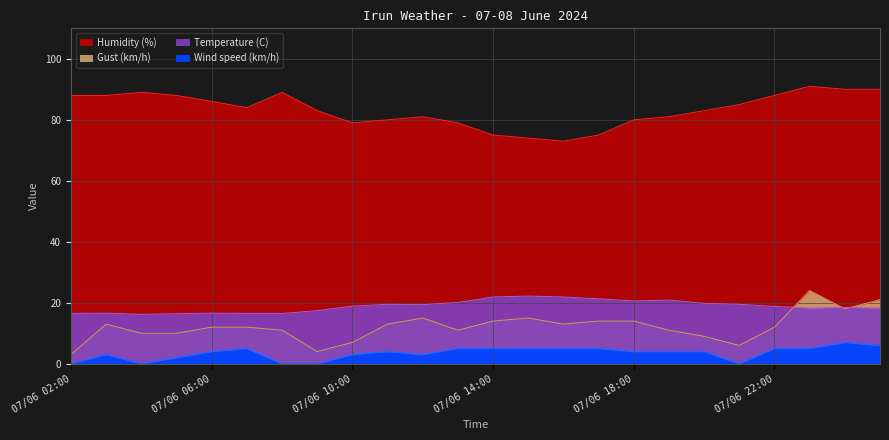

Reading left to right, what are all the values shown in this chart?

Temperature (C): 16.5	16.6	16.2	16.4	16.6	16.5	16.5	17.4	18.9	19.5	19.4	20.1	21.9	22.2	21.9	21.3	20.6	20.9	19.8	19.5	18.8	18.3	18.5	18.3
Wind speed (km/h): 0.0	3.0	0.0	2.0	4.0	5.0	0.0	0.0	3.0	4.0	3.0	5.0	5.0	5.0	5.0	5.0	4.0	4.0	4.0	0.0	5.0	5.0	7.0	6.0
Gust (km/h): 3.0	13.0	10.0	10.0	12.0	12.0	11.0	4.0	7.0	13.0	15.0	11.0	14.0	15.0	13.0	14.0	14.0	11.0	9.0	6.0	12.0	24.0	18.0	21.0
Humidity (%): 88.0	88.0	89.0	88.0	86.0	84.0	89.0	83.0	79.0	80.0	81.0	79.0	75.0	74.0	73.0	75.0	80.0	81.0	83.0	85.0	88.0	91.0	90.0	90.0